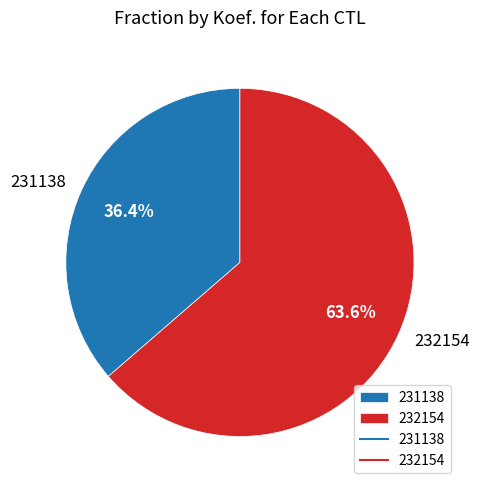

What is the ratio of the value at 231138 to the value at 232154?

0.6